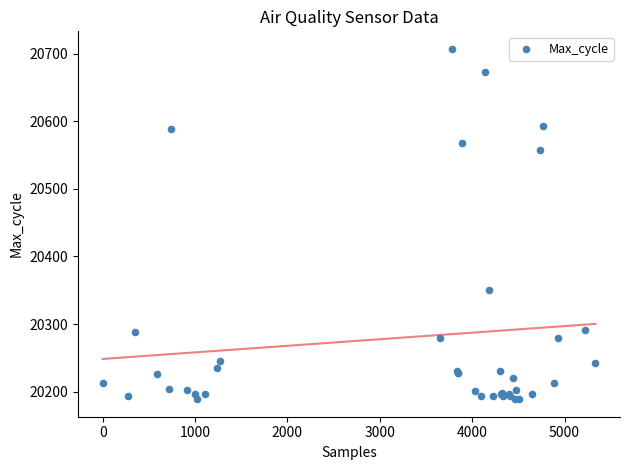

What Y value in the scatter plot is closest to 20448?

20350